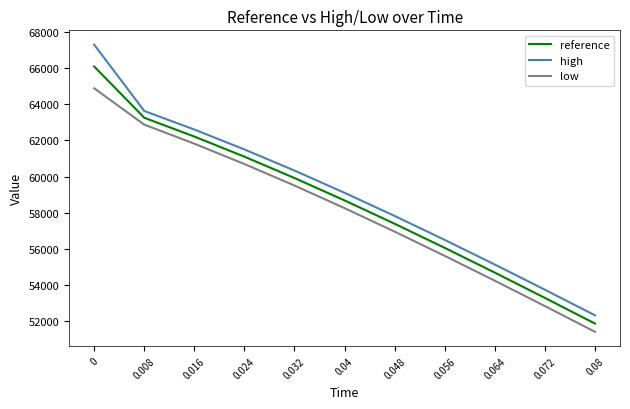

Reading left to right, transcribe all the data shown in this chart.

reference: 0=66071.9	0.008=63243.5	0.016=62206.0	0.024=61094.8	0.032=59917.2	0.04=58680.8	0.048=57393.4	0.056=56063.1	0.064=54697.2	0.072=53302.9	0.08=51886.8
high: 0=67275.2	0.008=63617.2	0.016=62592.9	0.024=61494.3	0.032=60328.2	0.04=59102.2	0.048=57823.9	0.056=56501.4	0.064=55142.0	0.072=53752.9	0.08=52340.8
low: 0=64868.5	0.008=62863.1	0.016=61812.8	0.024=60689.5	0.032=59500.9	0.04=58254.7	0.048=56958.8	0.056=55621.3	0.064=54249.7	0.072=52850.8	0.08=51431.4